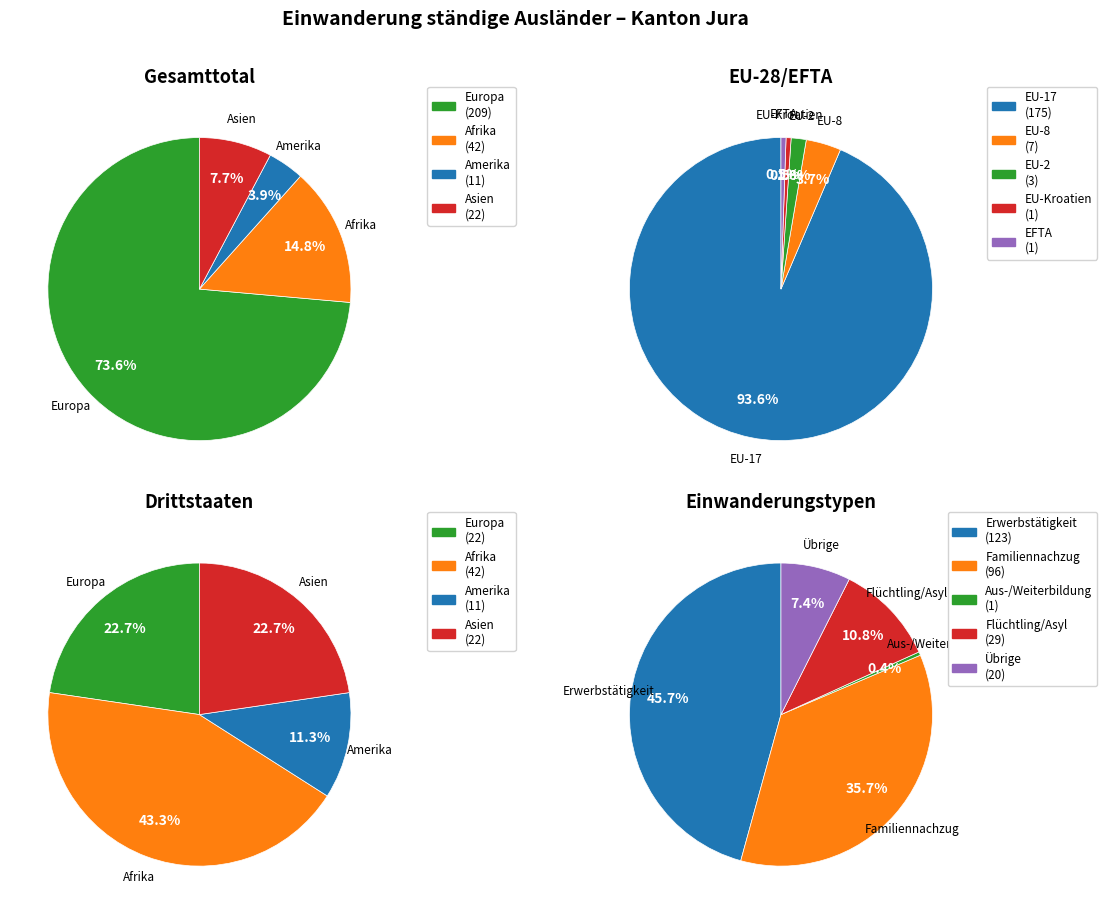

How many slices are in this pie chart?

5